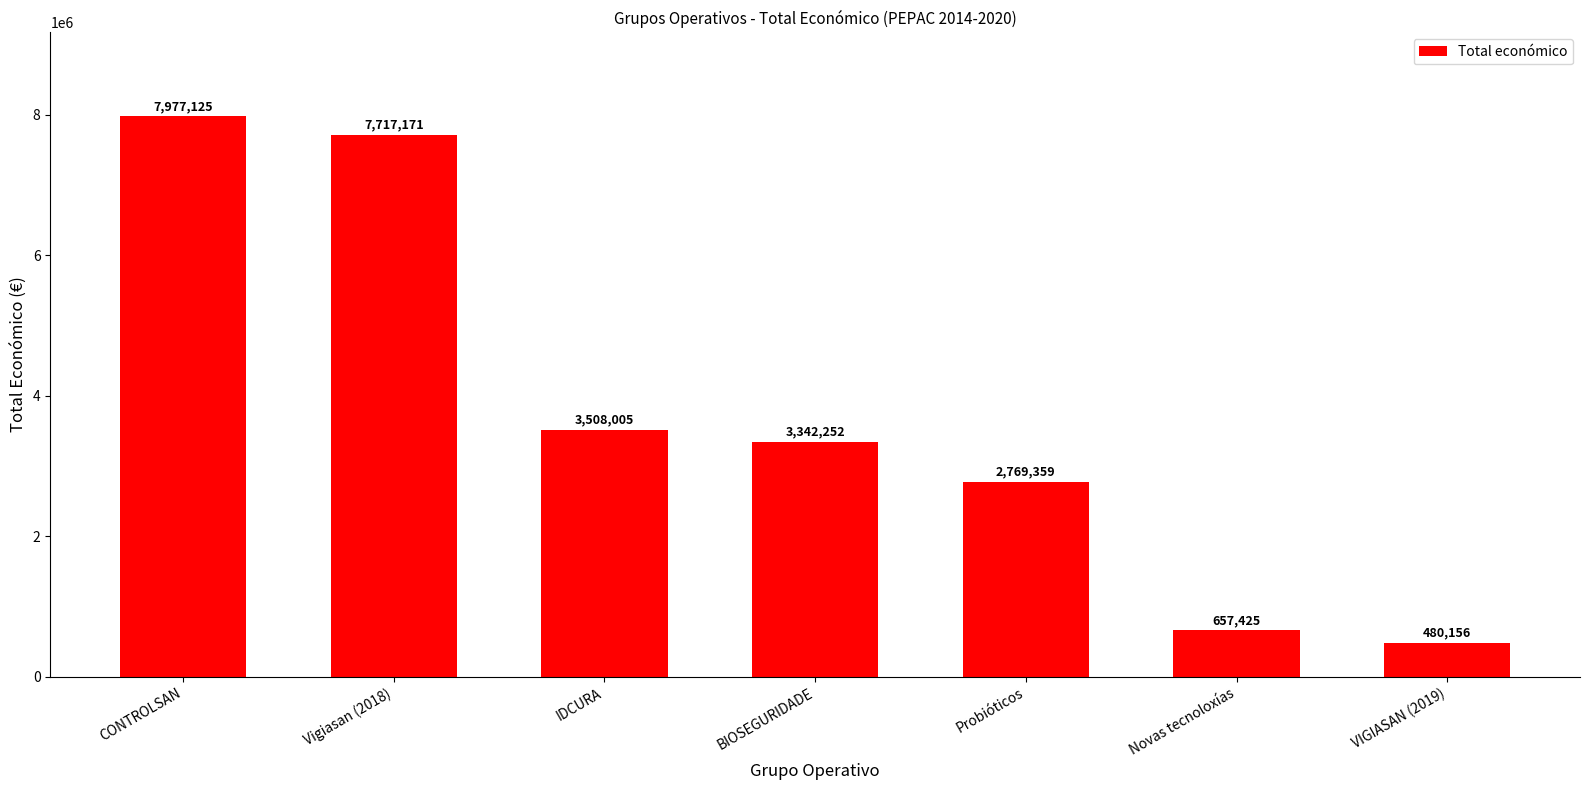

Where is the data nearest to the value 4228640?

IDCURA